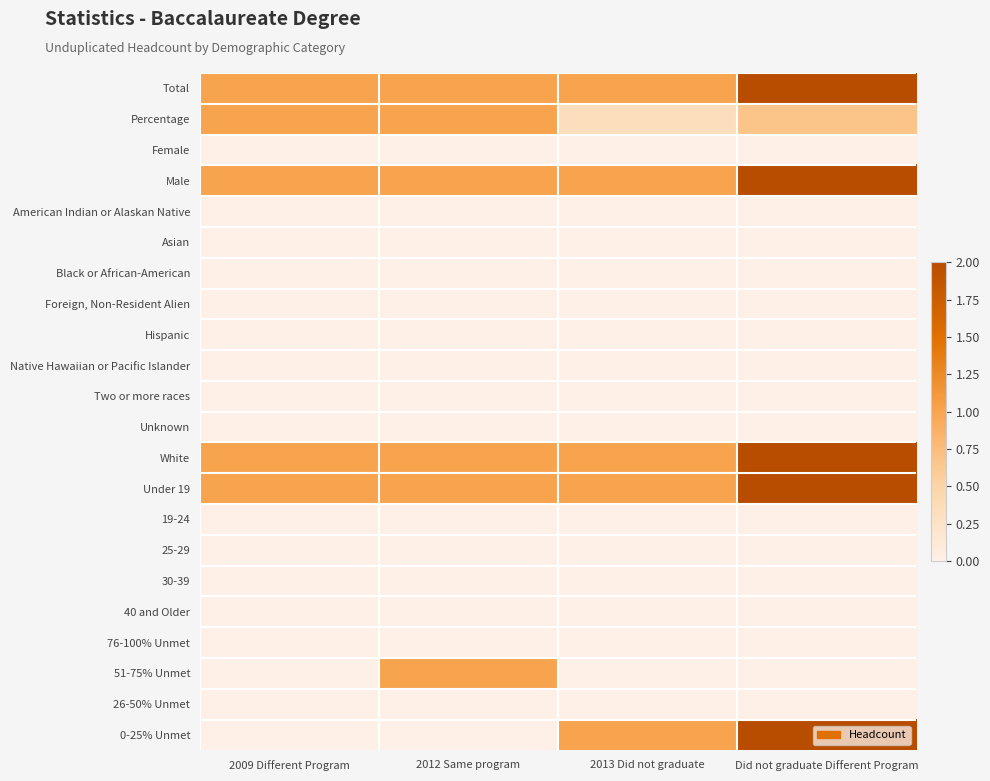

What is the total value across all series at 2009 Different Program?

5.0